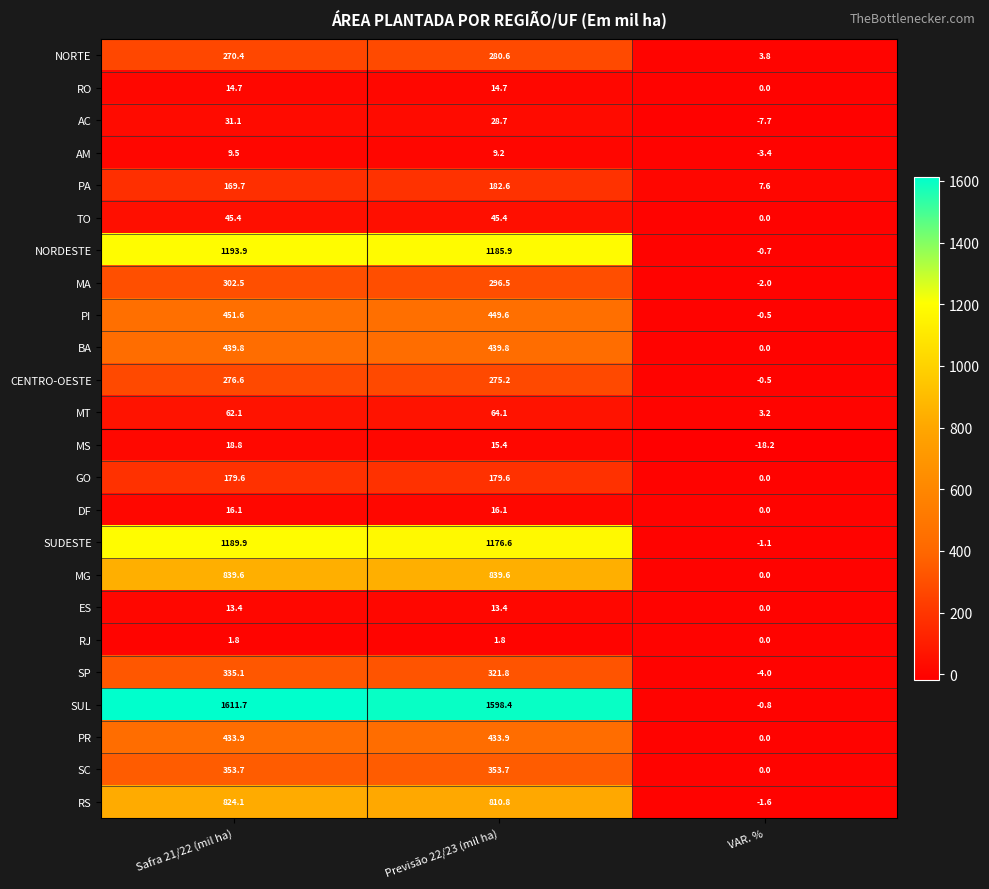

What is the total value across all series at VAR. %?

-25.9